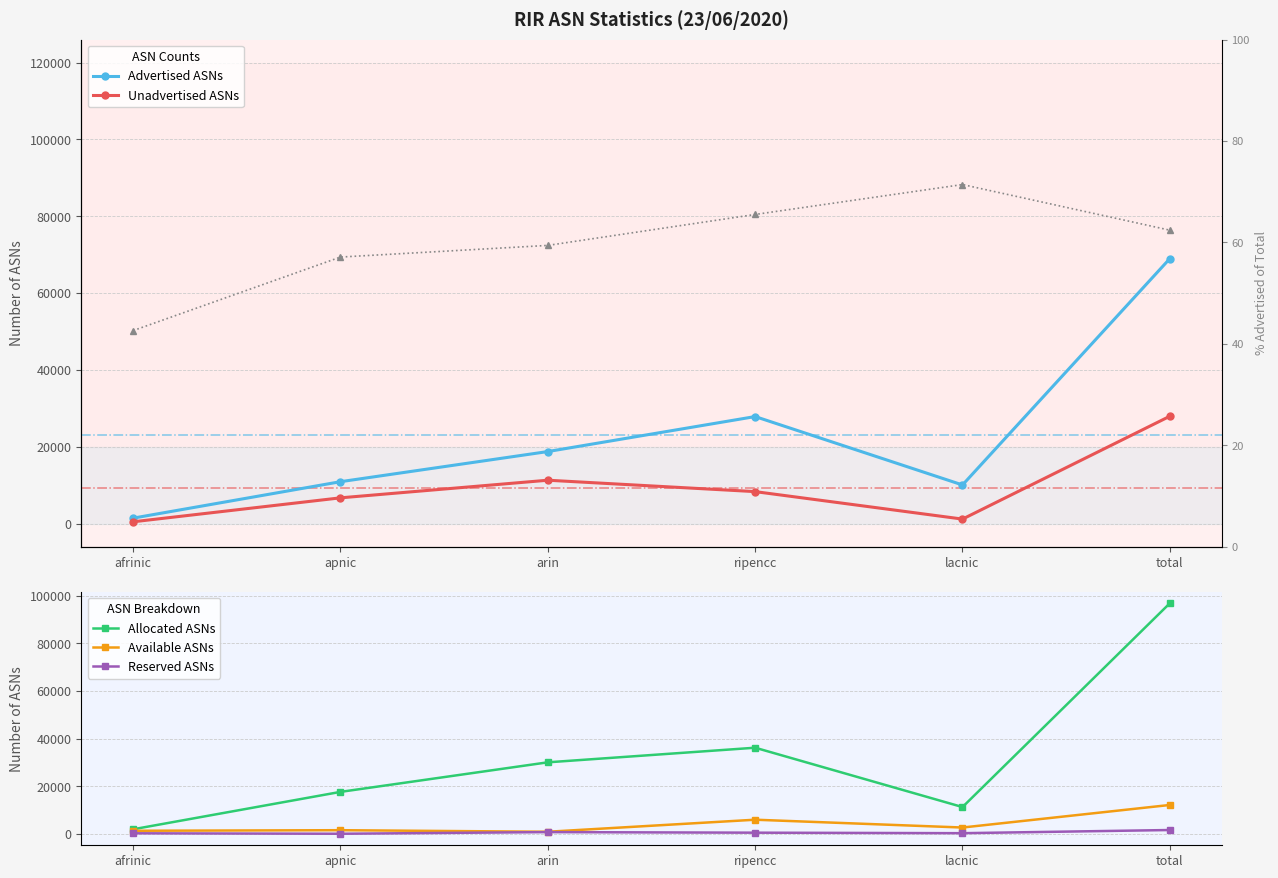

How many distinct data groups are displayed?

6